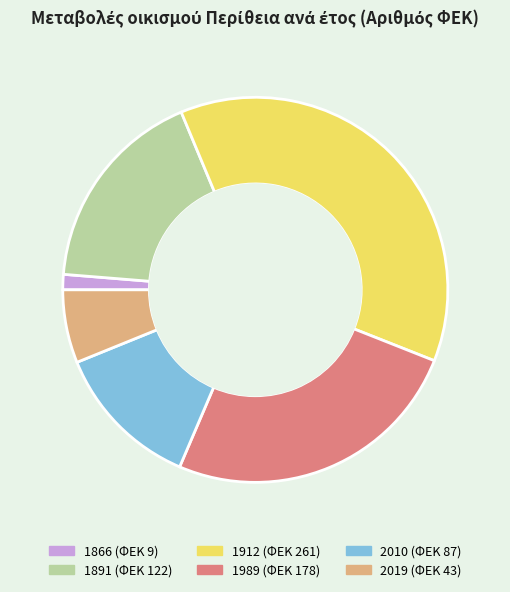

Combined, do 1989 and 1866 account for over 50%?

No